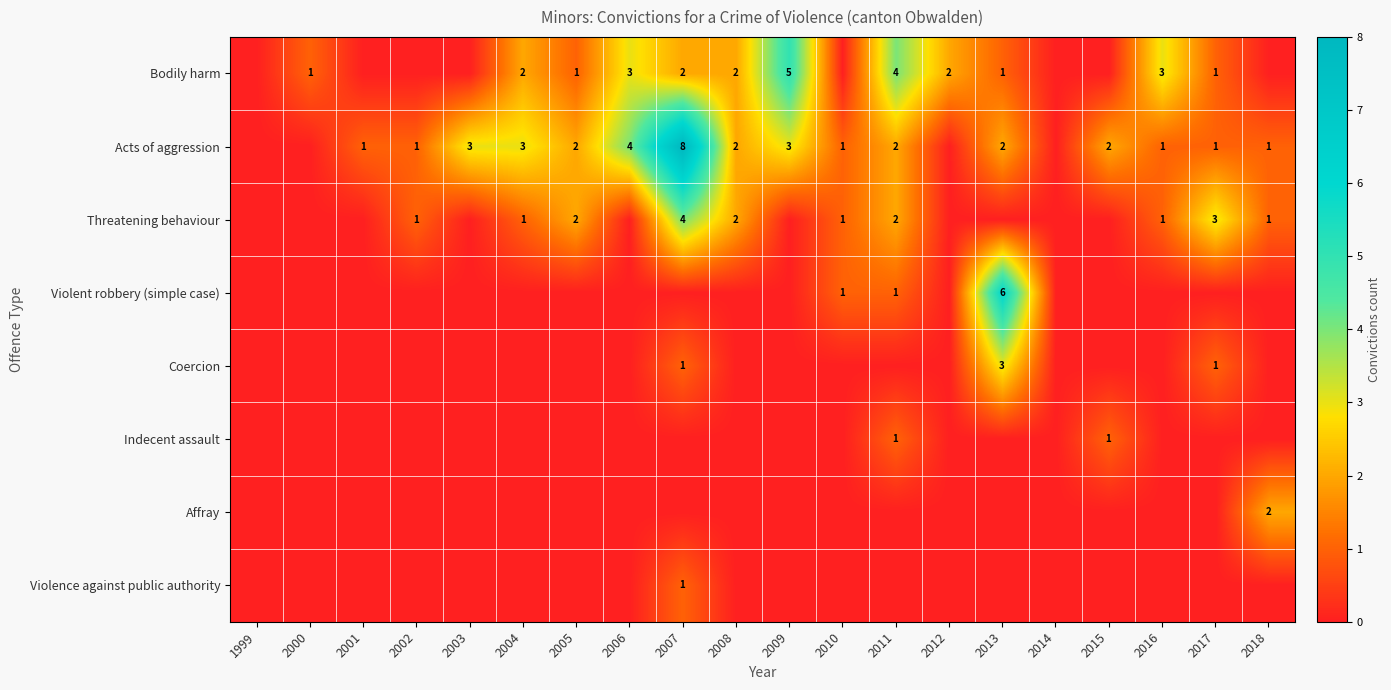

Is it true that Acts of aggression equals 3 at 2008?

False